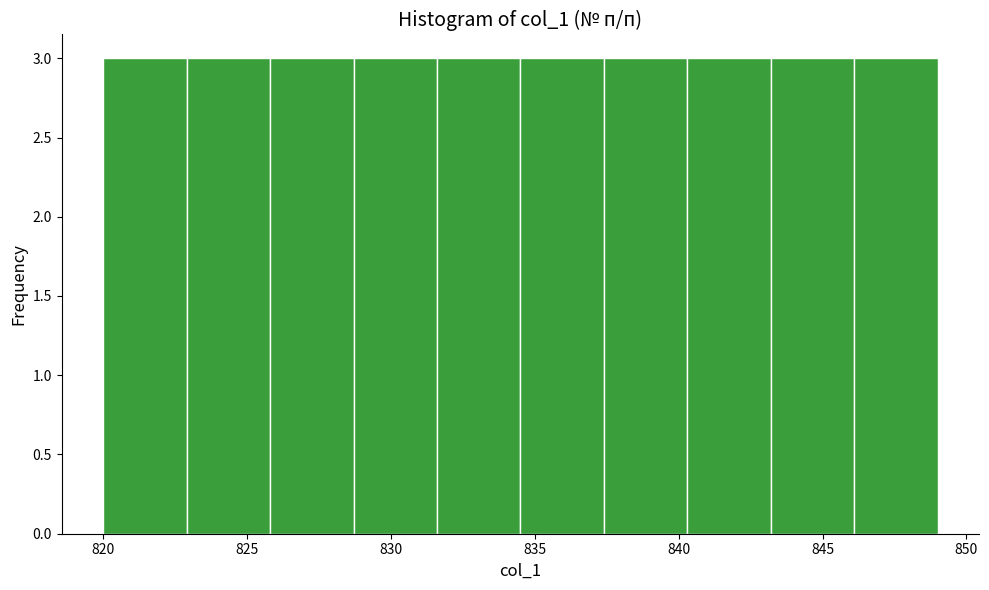

Reading left to right, list every bar in this chart as the range it spans on the x-axis followed by its height. Neither the bar edges nor the heights are printed on the chart, so give them approximately, as read against the axes.

820.0 to 822.9: 3
822.9 to 825.8: 3
825.8 to 828.7: 3
828.7 to 831.6: 3
831.6 to 834.5: 3
834.5 to 837.4: 3
837.4 to 840.3: 3
840.3 to 843.2: 3
843.2 to 846.1: 3
846.1 to 849.0: 3